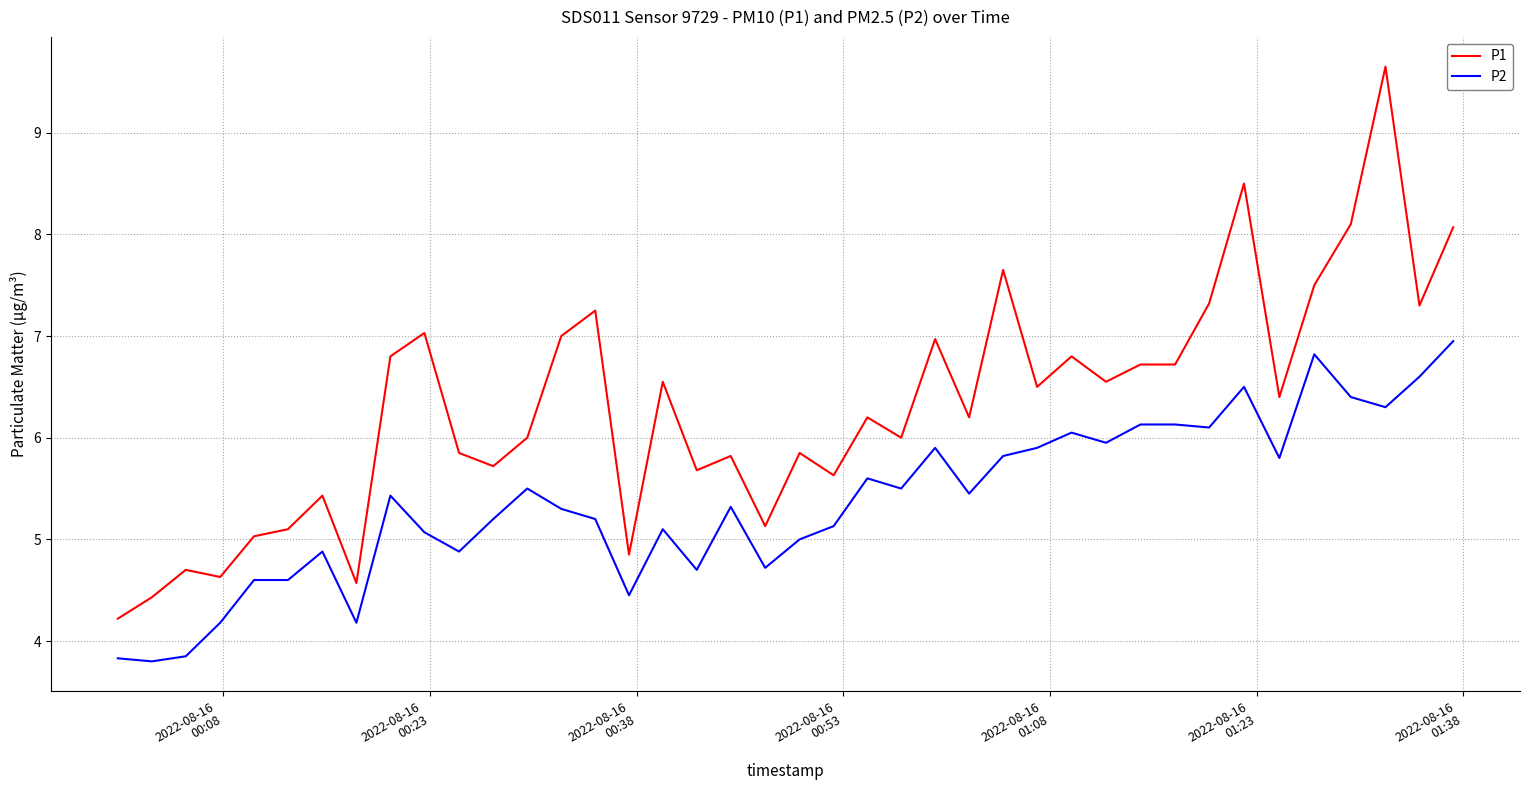

List the series in order of their overall mean, highest first.

P1, P2